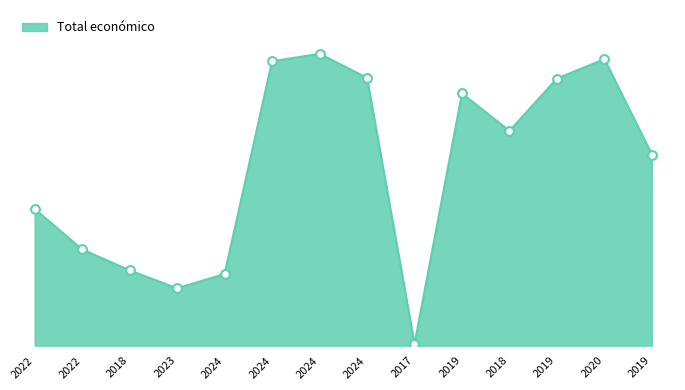

Between 2024 and 2022, which is larger?

2024